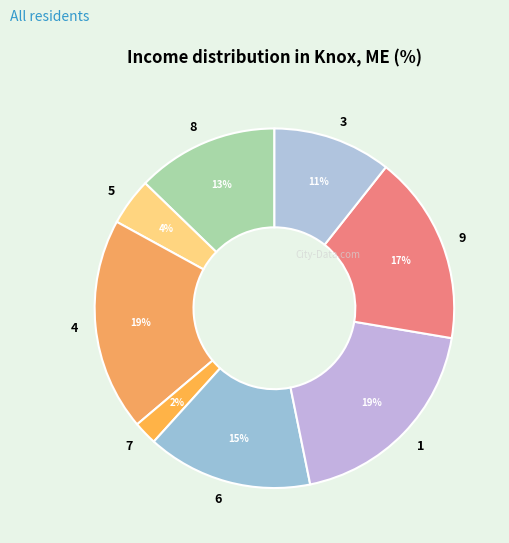

What is the smallest slice in the pie chart?

7